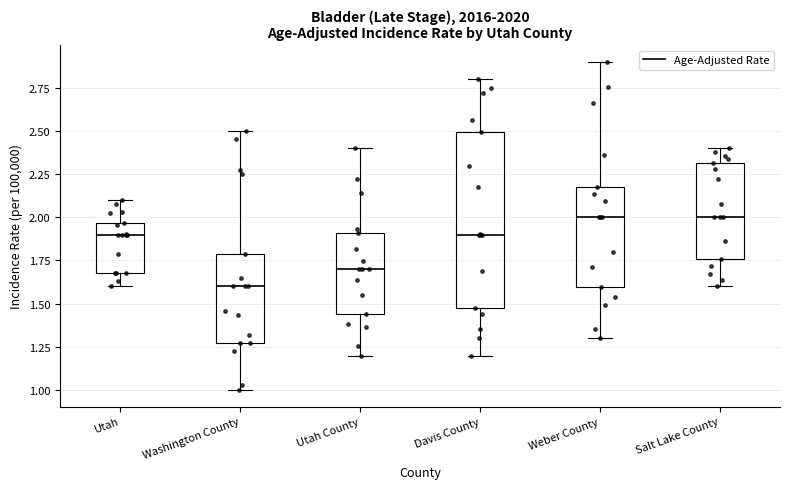

Where does the upper whisker of the box for Salt Lake County end on the y-axis? The values are not printed on the chart, so give them approximately, as read against the axis.

2.40